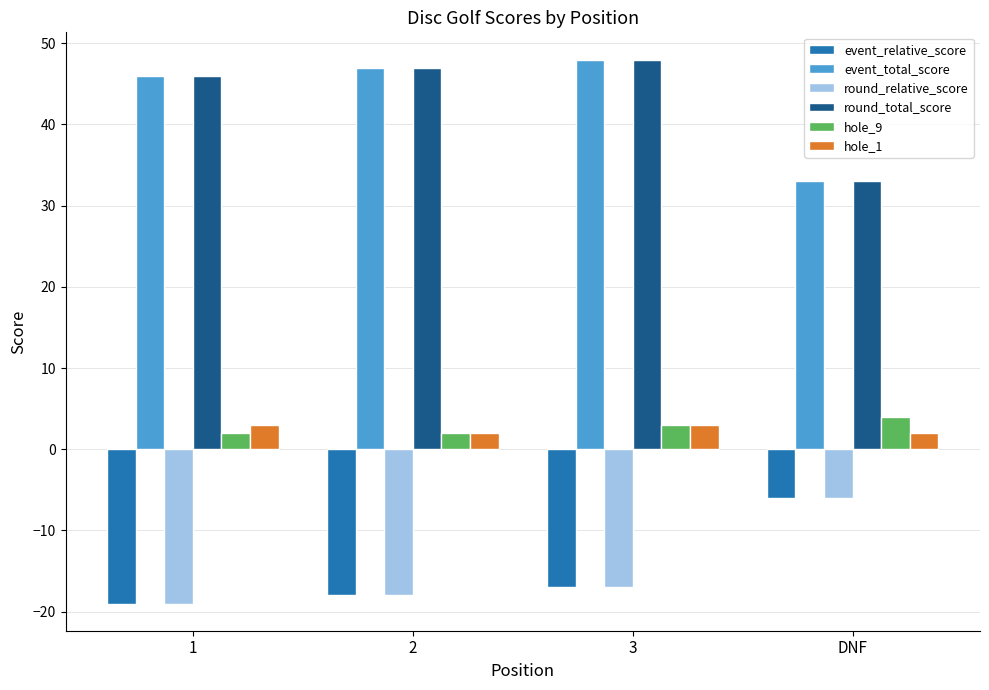

What is the value of the hole_1 bar at the 4th from the left?

2